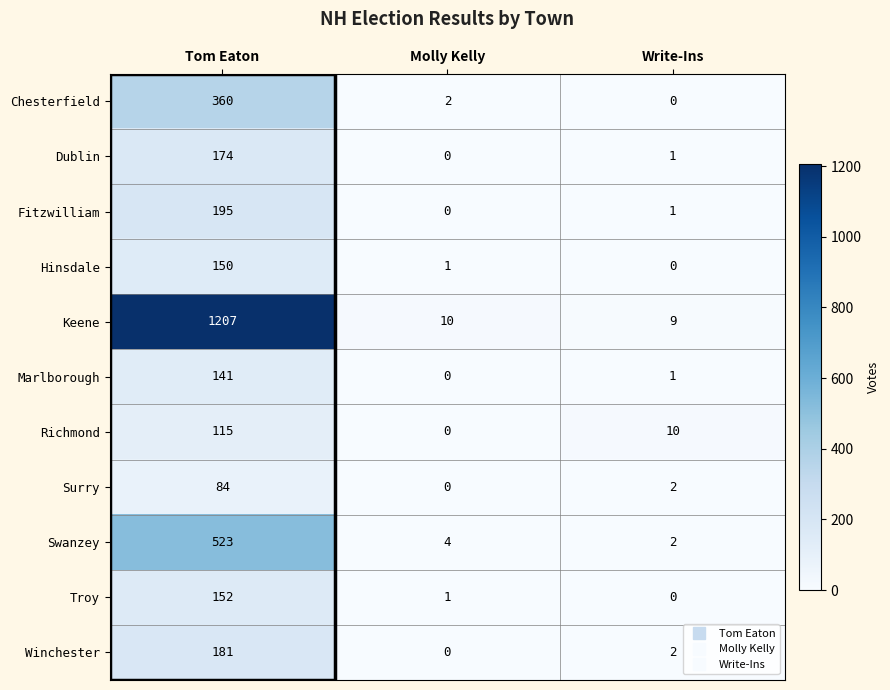

What is the spread (max minus min) of values at Write-Ins?

10